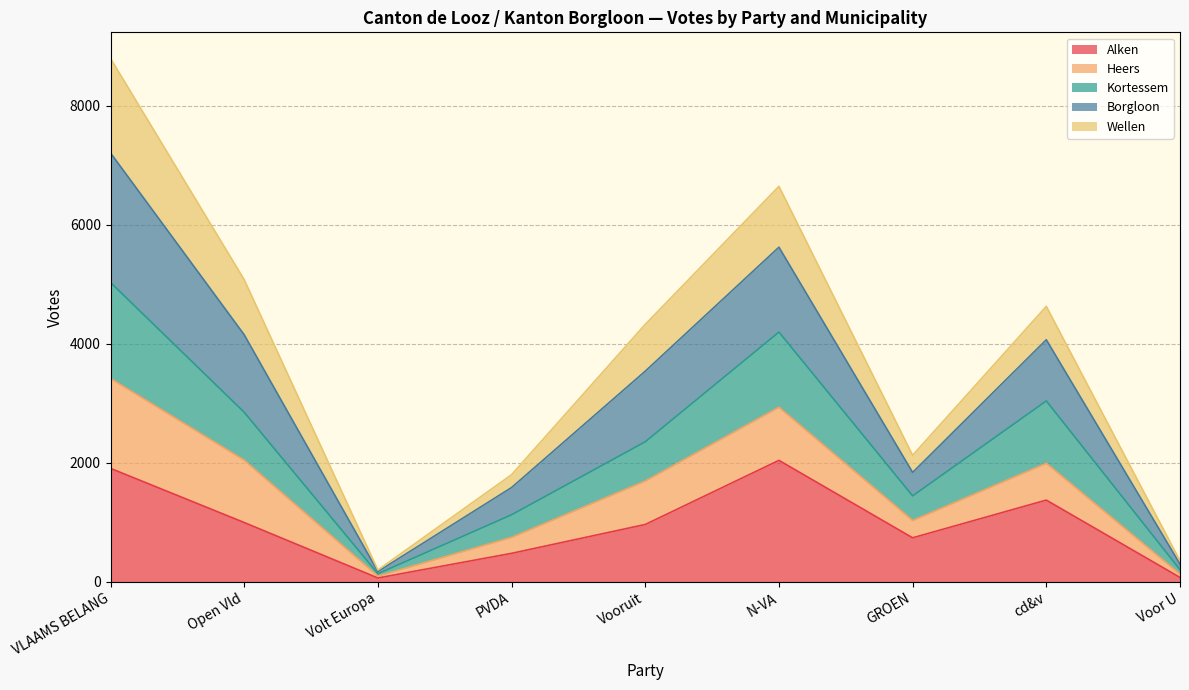

What is the difference between the maximum and minimum values in the Alken series?

1977